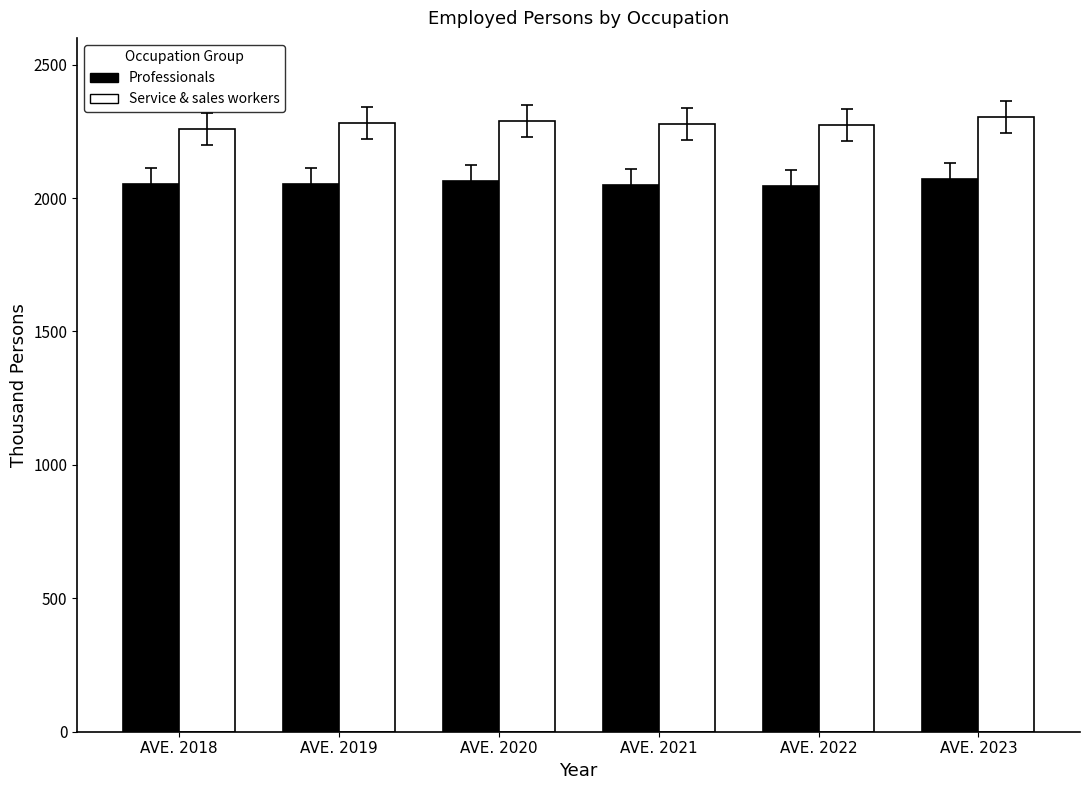

What is the maximum value shown in the chart?

2303